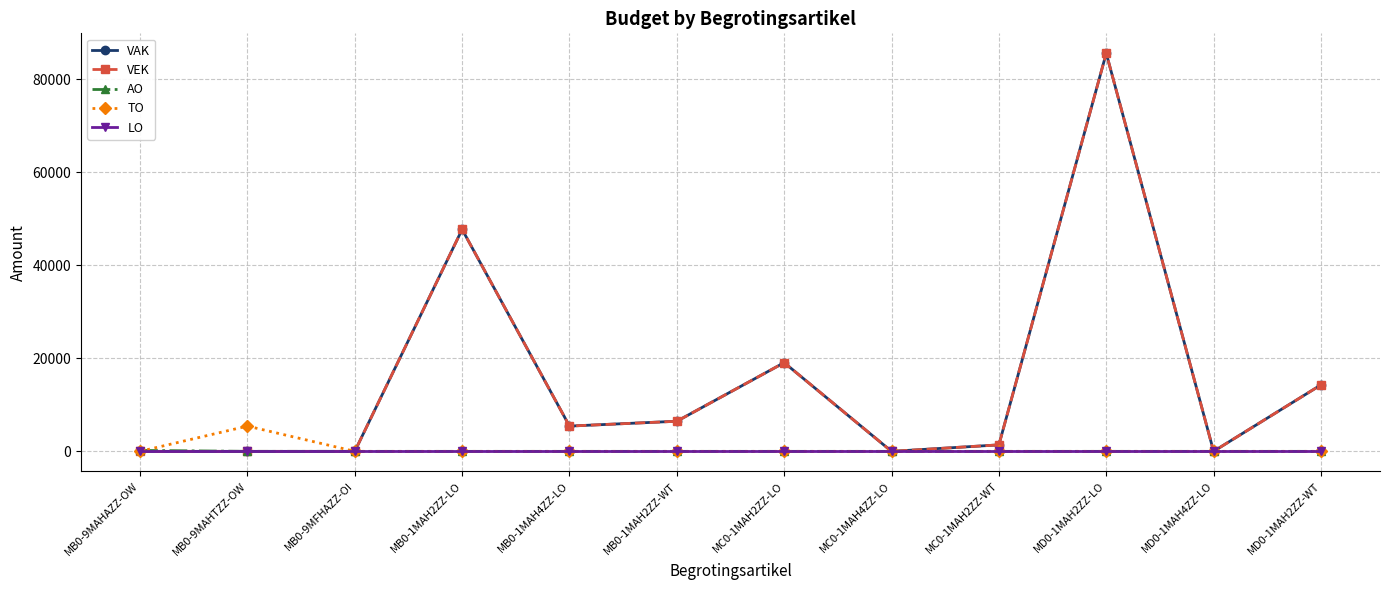

What is the label of the 1st point from the right?

MD0-1MAH2ZZ-WT